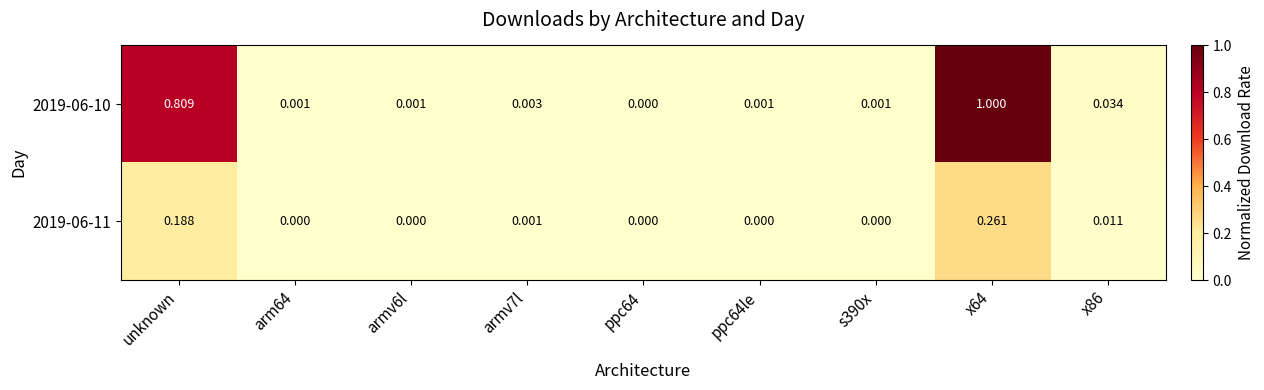

Is the value of 2019-06-11 at arm64 greater than the value of 2019-06-10 at ppc64le?

No